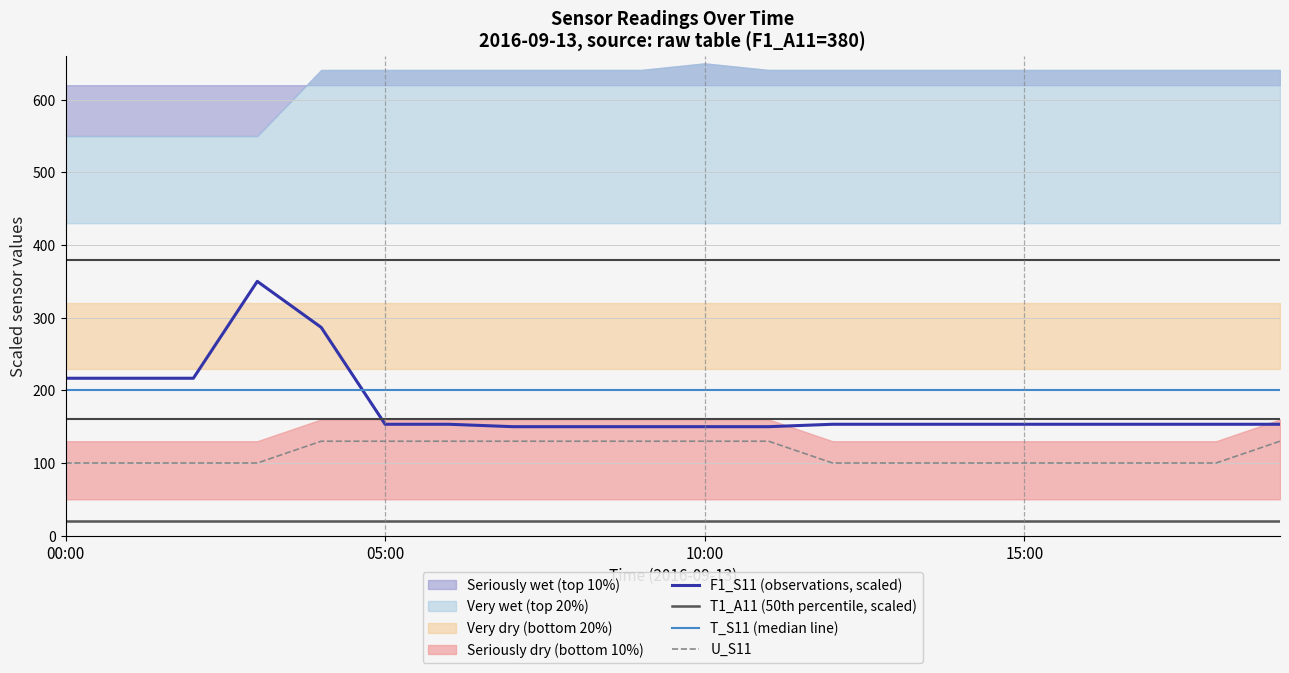

At 9, list the series in order from smallest to largest.

T1_A11 (50th percentile, scaled), U_S11, F1_S11 (observations, scaled), T_S11 (median line)